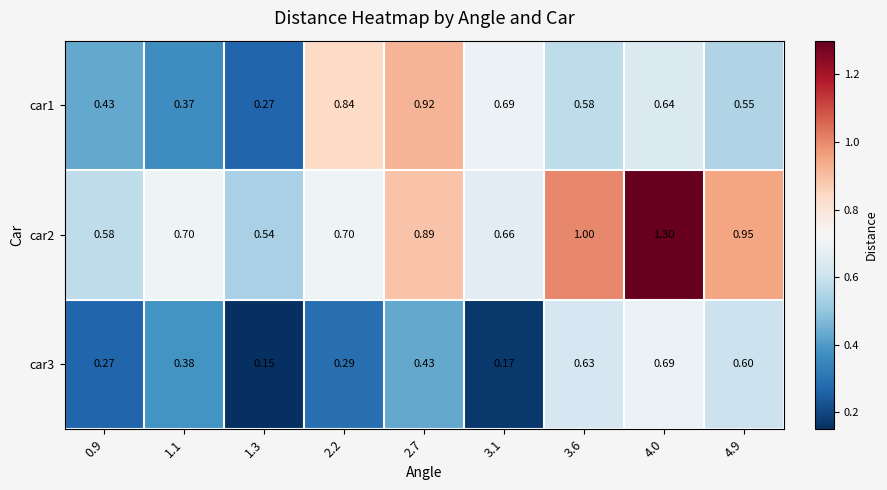

Is the value of car2 at 2.2 greater than the value of car1 at 4.9?

Yes